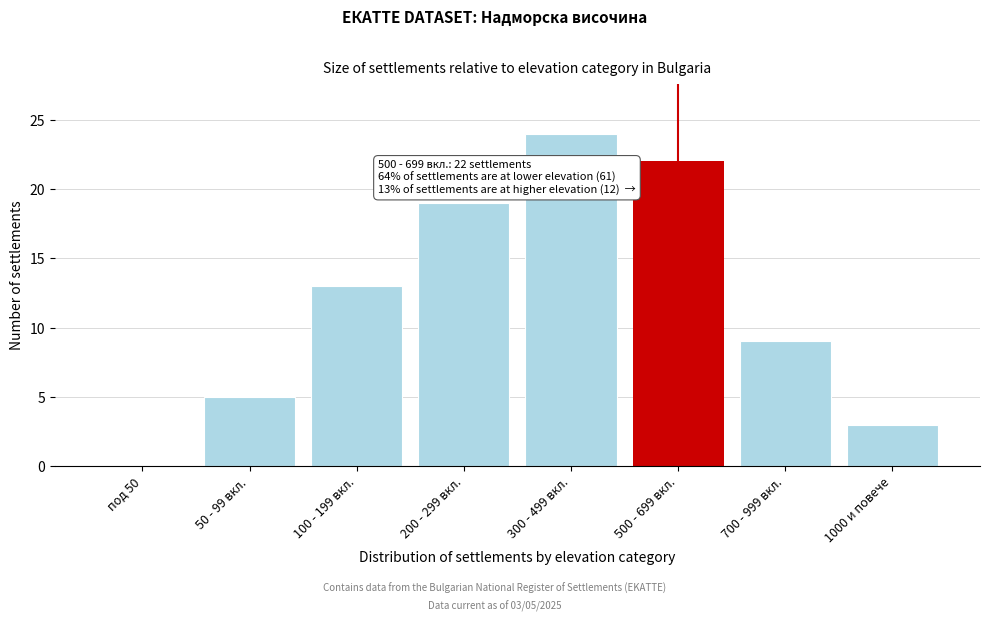

Reading right to left, extract all data points from this chart.

1000 и повече=3	700 - 999 вкл.=9	500 - 699 вкл.=22	300 - 499 вкл.=24	200 - 299 вкл.=19	100 - 199 вкл.=13	50 - 99 вкл.=5	под 50=0